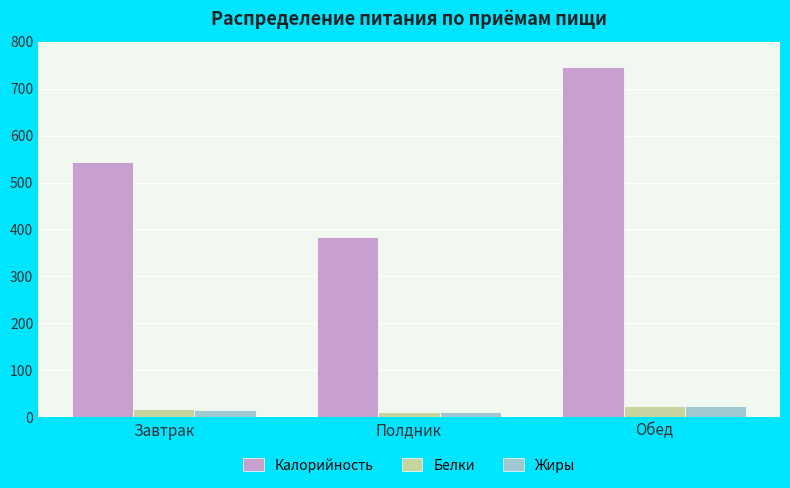

What position from the left is Обед?

3